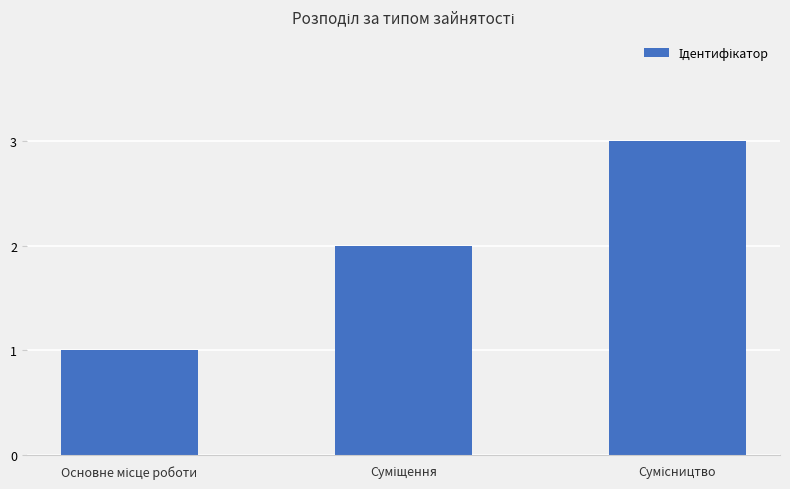

Count the values in the range 1 to 3.

3